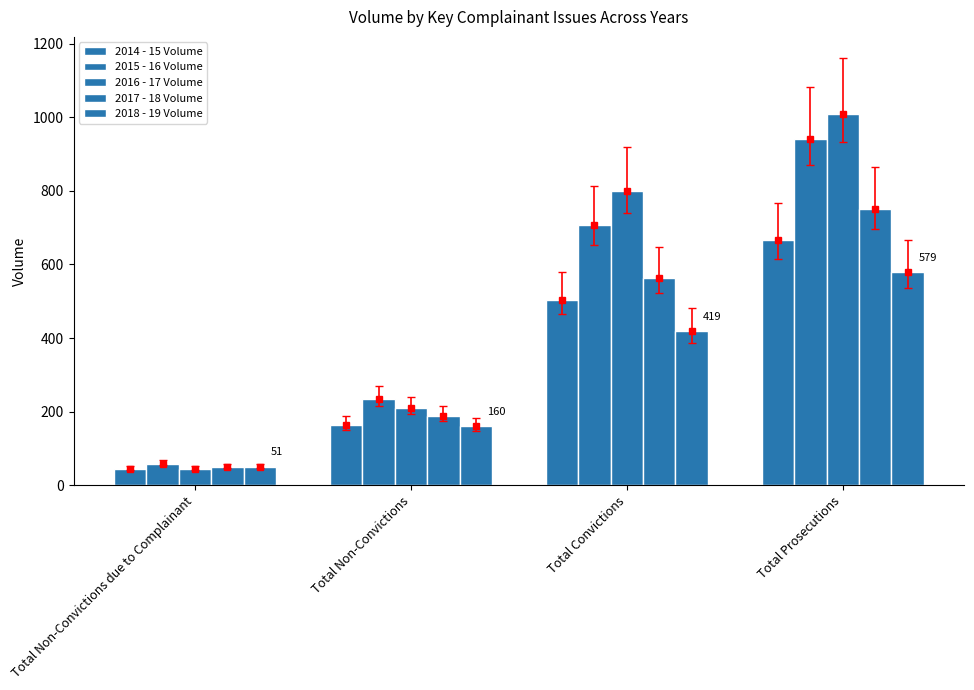

The value of 2016 - 17 Volume at Total Prosecutions is 1009. True or false?

True